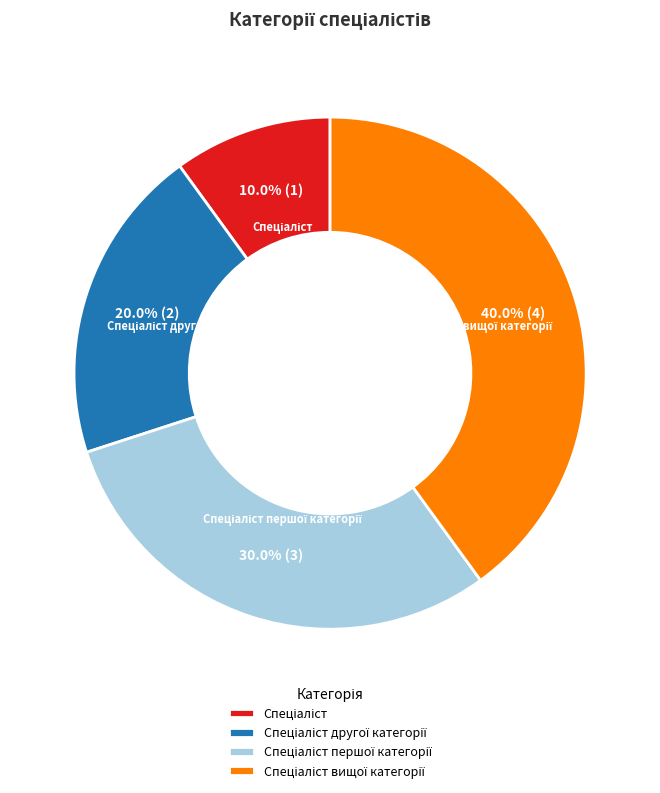

Is there a majority slice in this chart?

No